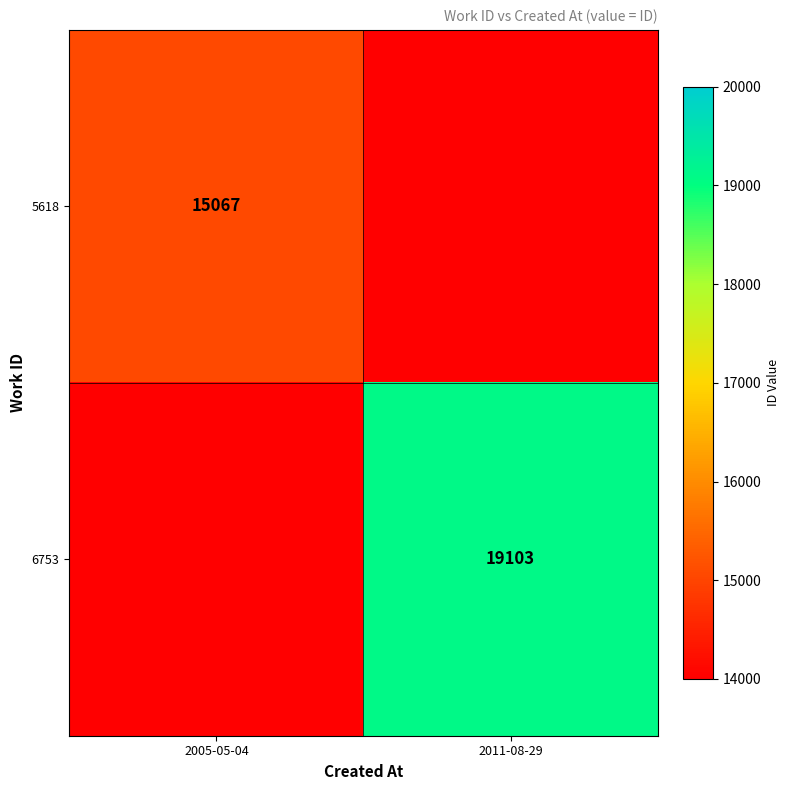

The value of 5618 at 2005-05-04 is 15067. True or false?

True